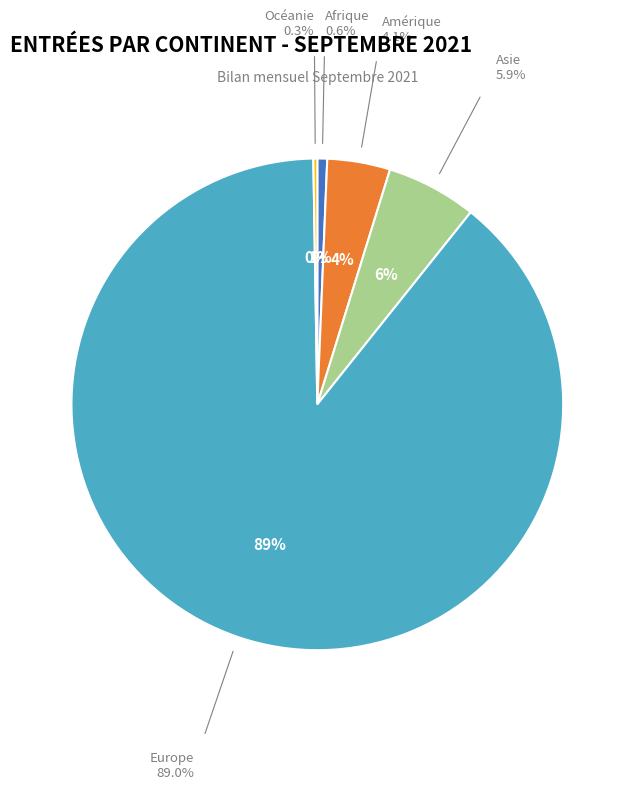

To the nearest percent, what percentage of the pie is Asie?

6%